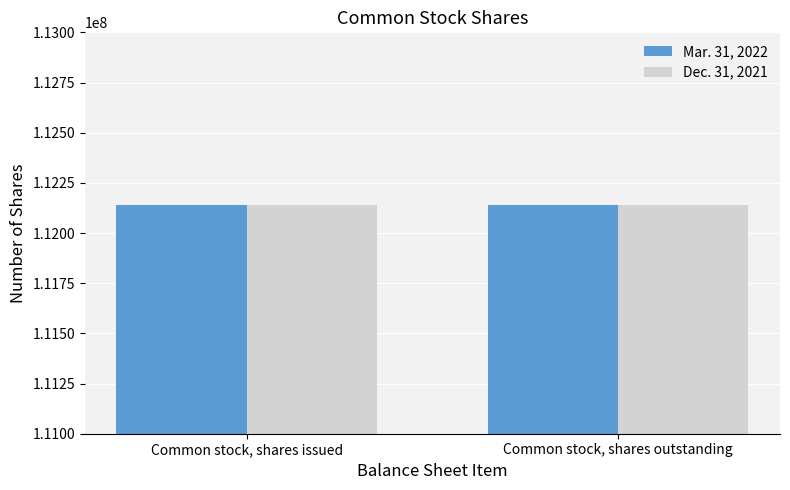

What is the value of the Mar. 31, 2022 bar at the 1st from the left?

112141741